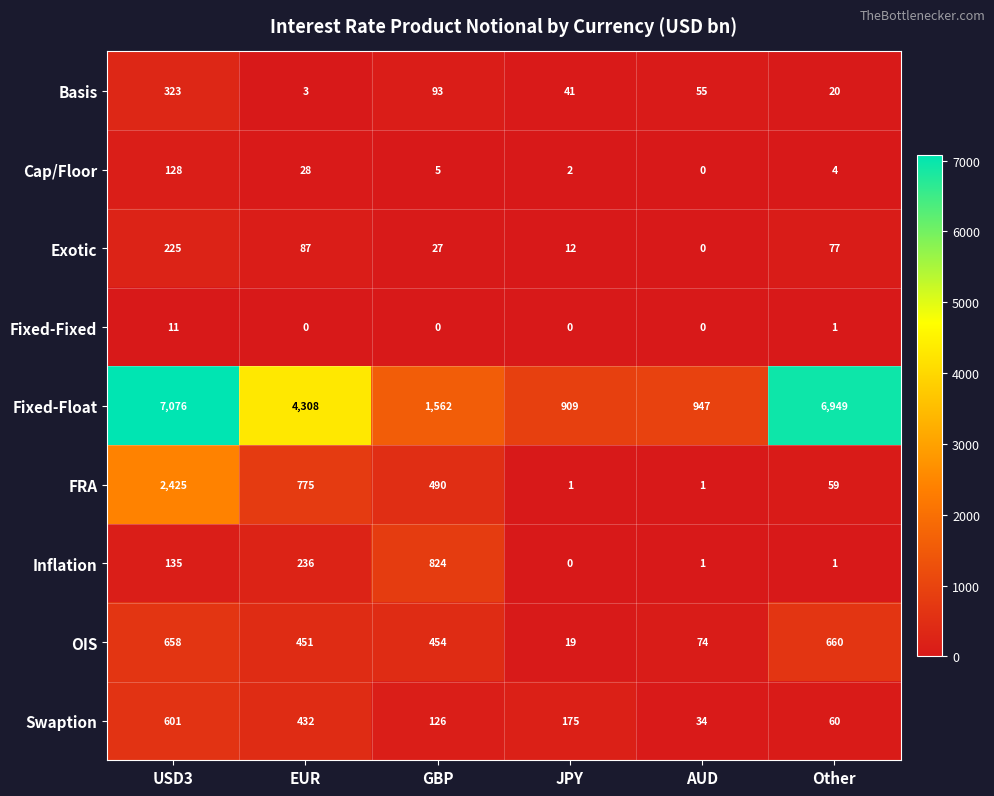

What is the average value of the Swaption series?

238